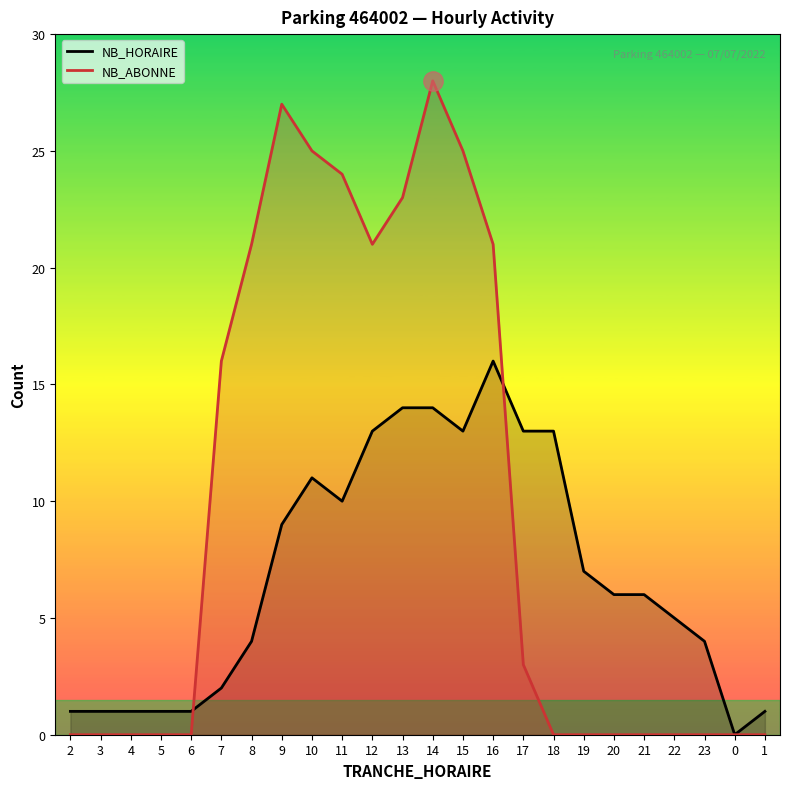

True or false: NB_HORAIRE and NB_ABONNE intersect in this chart.

True